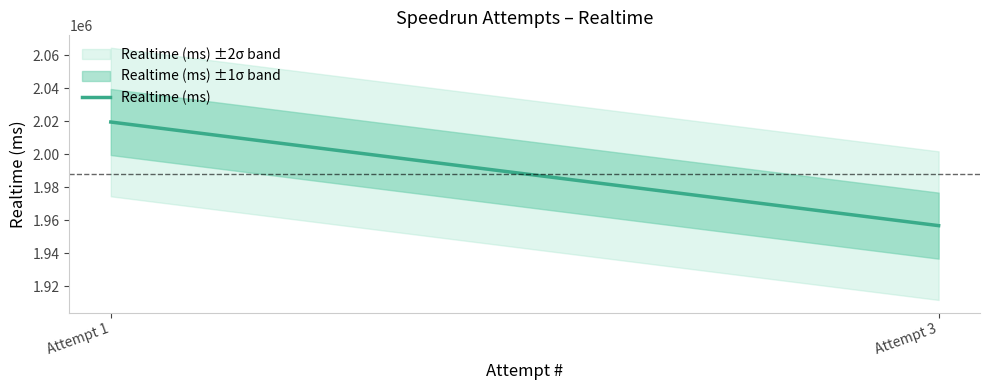

Rank the categories by value from highest to lowest.

Attempt 1, Attempt 3